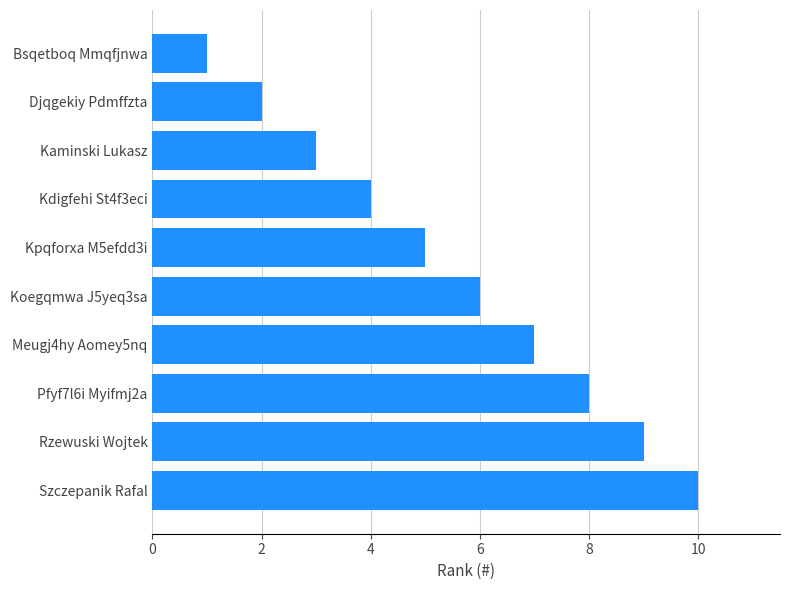

What is the minimum value shown in the chart?

1